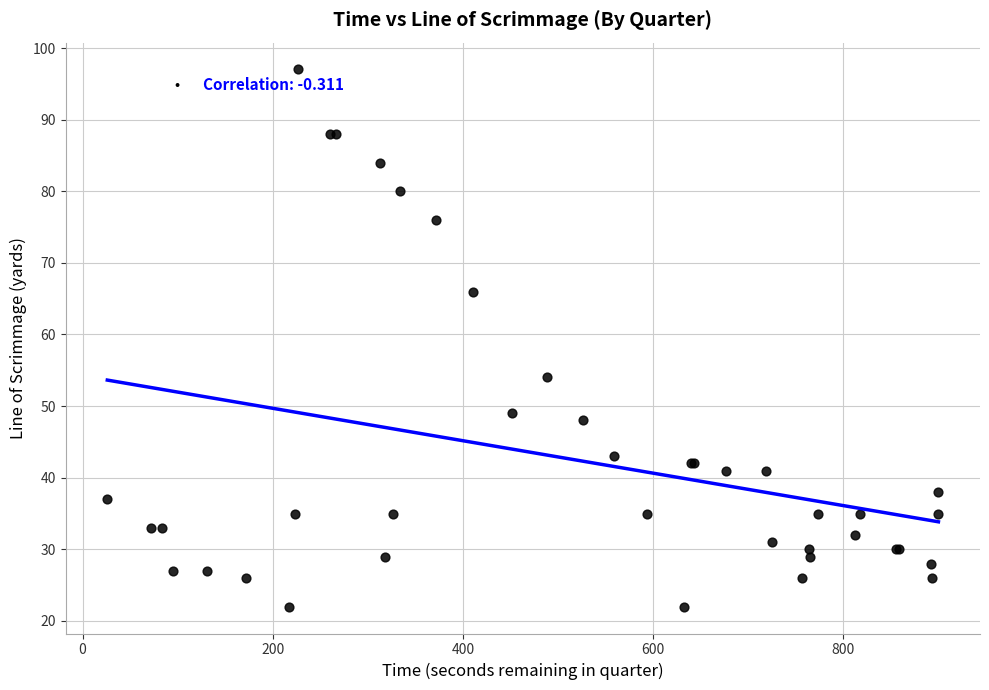

What Y value in the scatter plot is closest to 59?

54